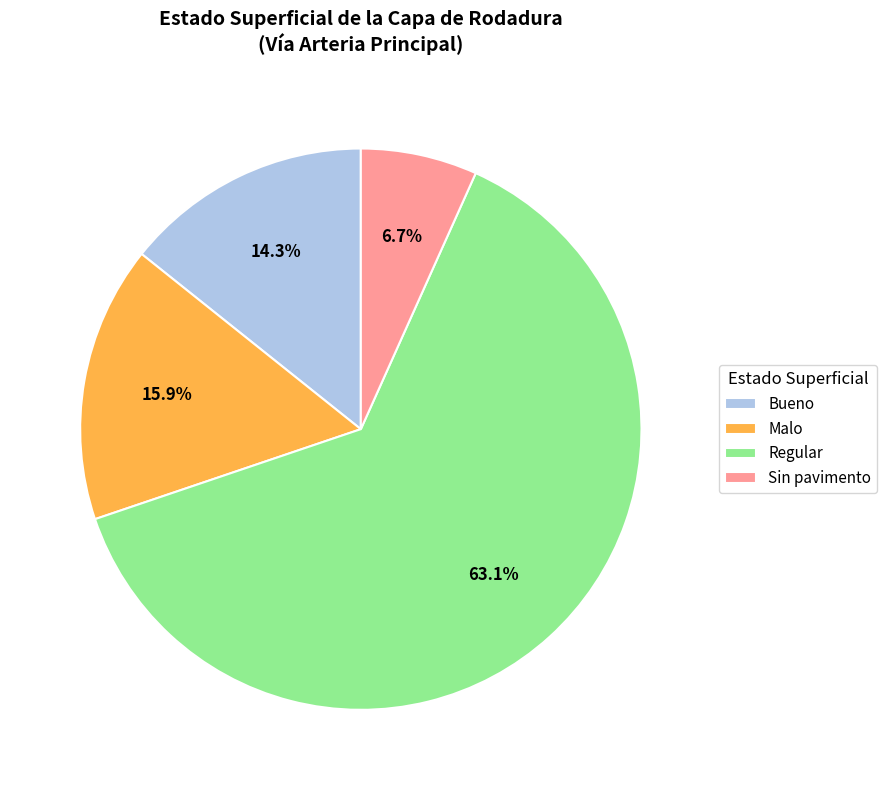

What percentage is the Bueno slice, to the nearest percent?

14%